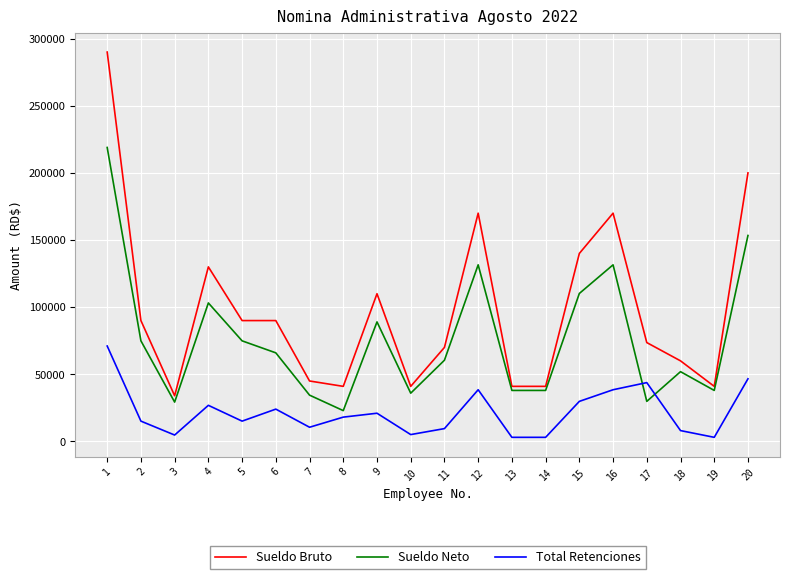

What is the maximum value shown in the chart?

290000.0